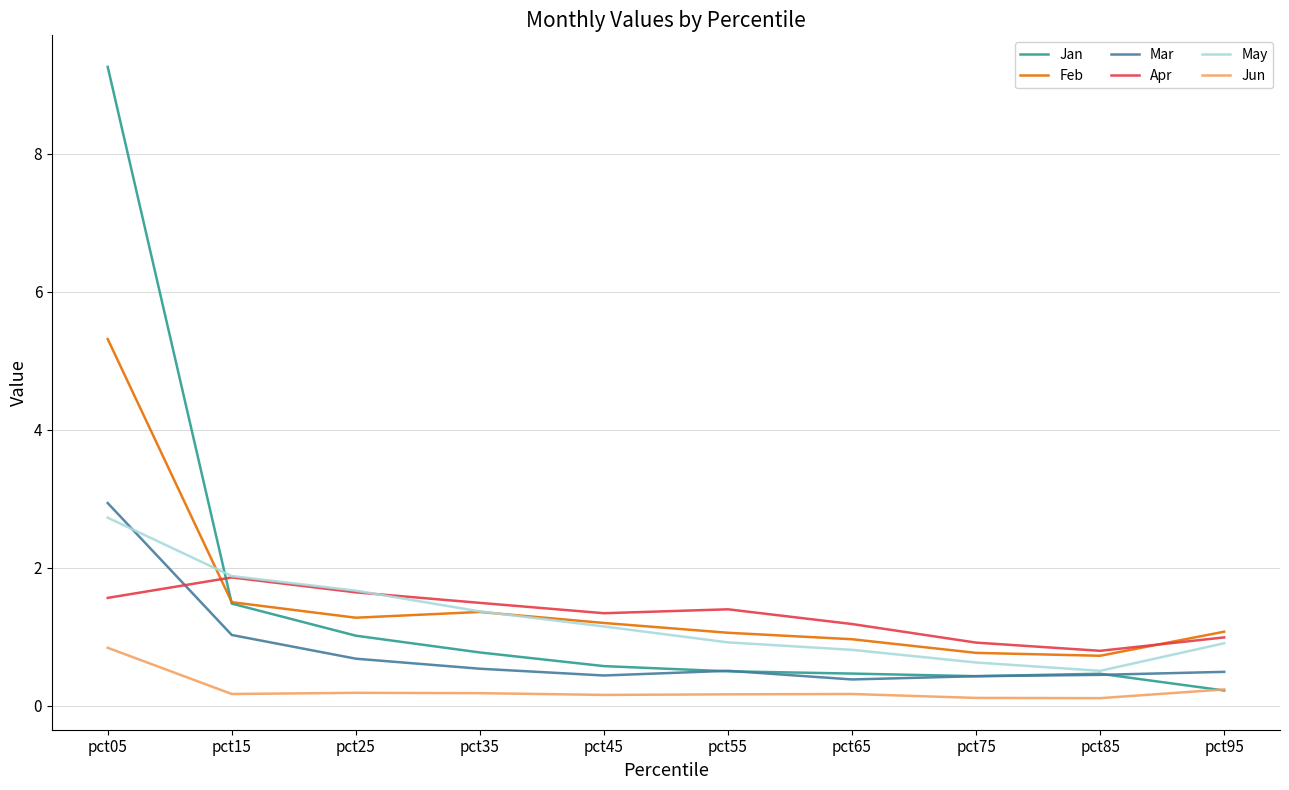

The May series shows 1.2 at pct65. True or false?

False